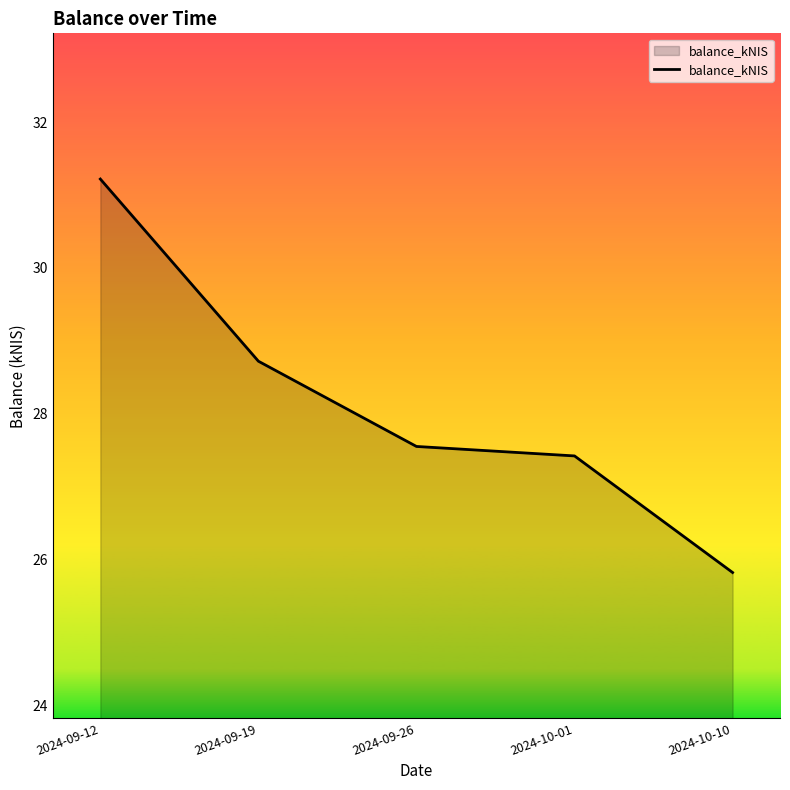

What is the approximate value at 2024-09-26?

27.6